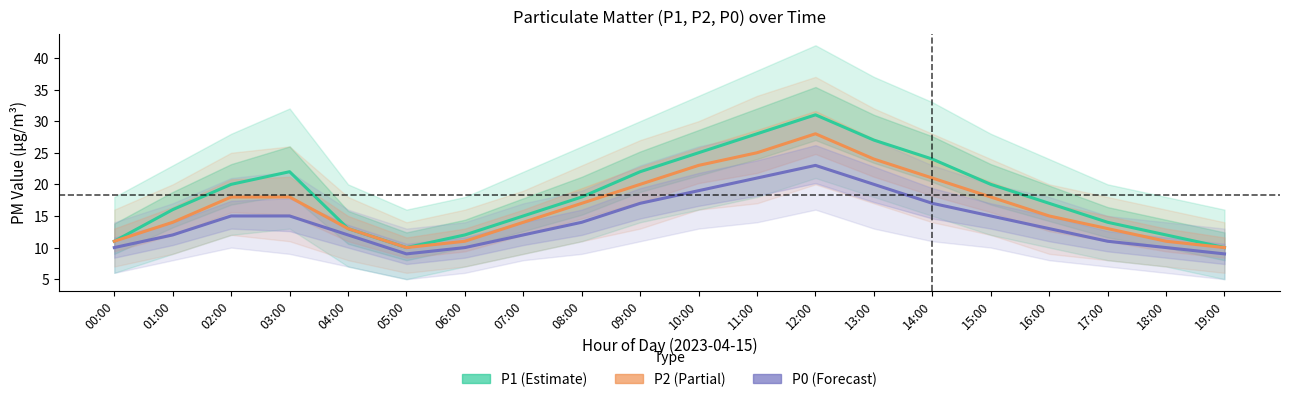

Reading left to right, list all the values displayed in this chart.

P1: 11	16	20	22	13	10	12	15	18	22	25	28	31	27	24	20	17	14	12	10
P2: 11	14	18	18	13	10	11	14	17	20	23	25	28	24	21	18	15	13	11	10
P0: 10	12	15	15	12	9	10	12	14	17	19	21	23	20	17	15	13	11	10	9